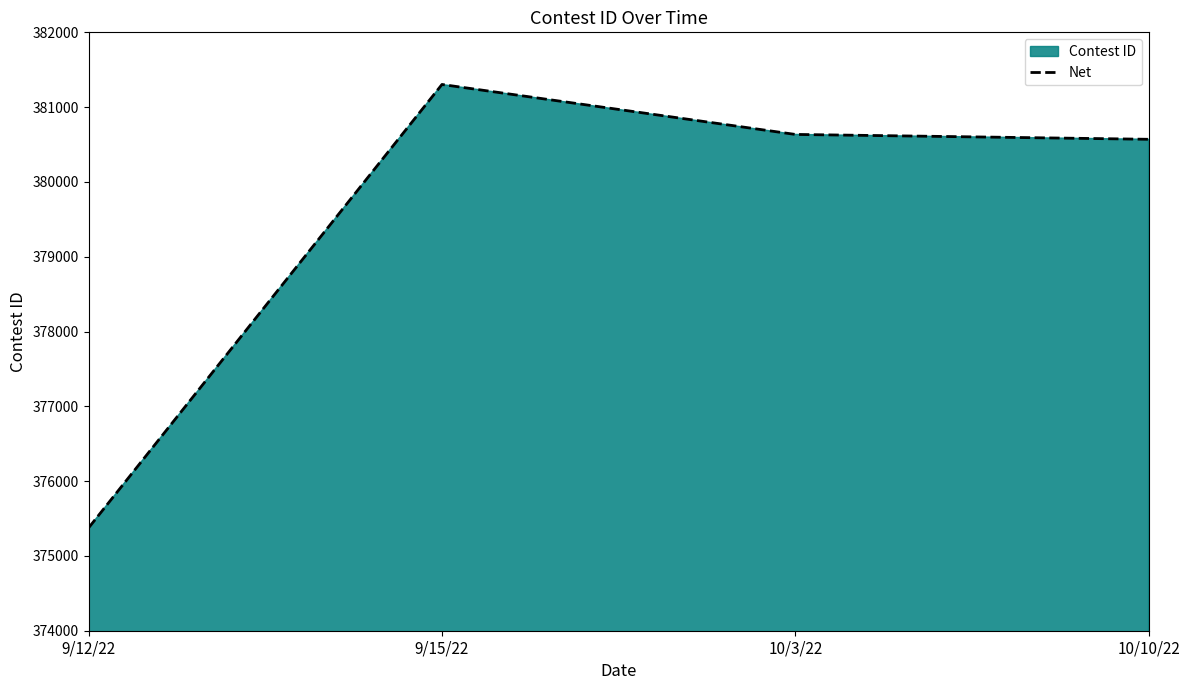

List the labels in order of value, smallest first.

9/12/22, 10/10/22, 10/3/22, 9/15/22